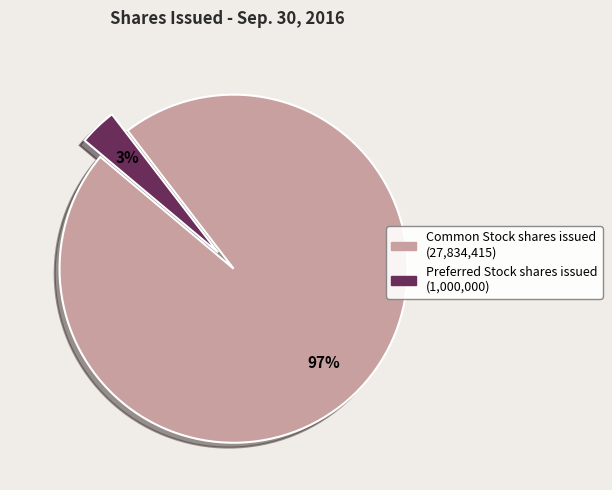

What percentage is the Common Stock shares issued slice, to the nearest percent?

97%